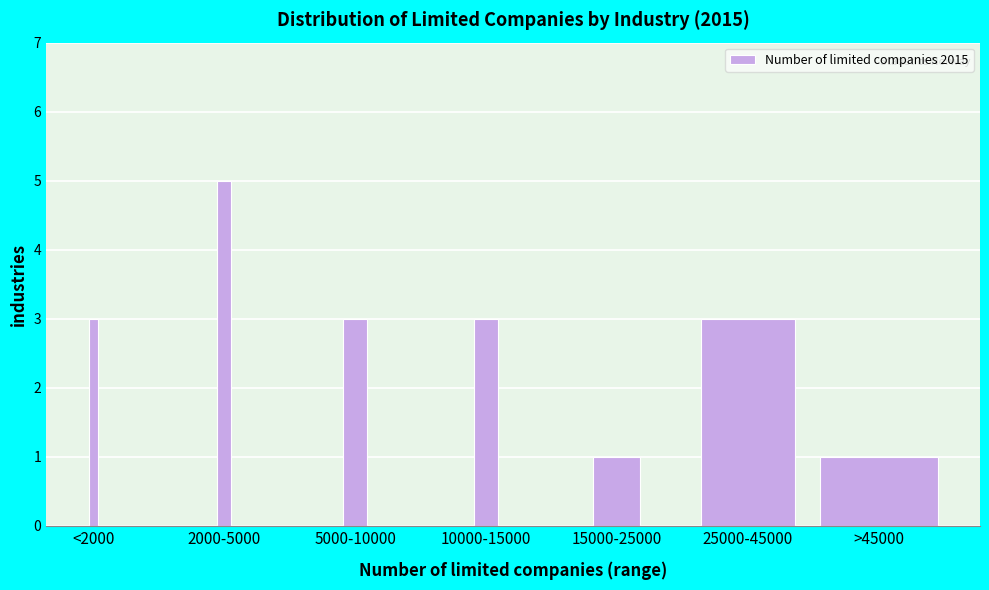

Reading left to right, transcribe all the data shown in this chart.

3	5	3	3	1	3	1